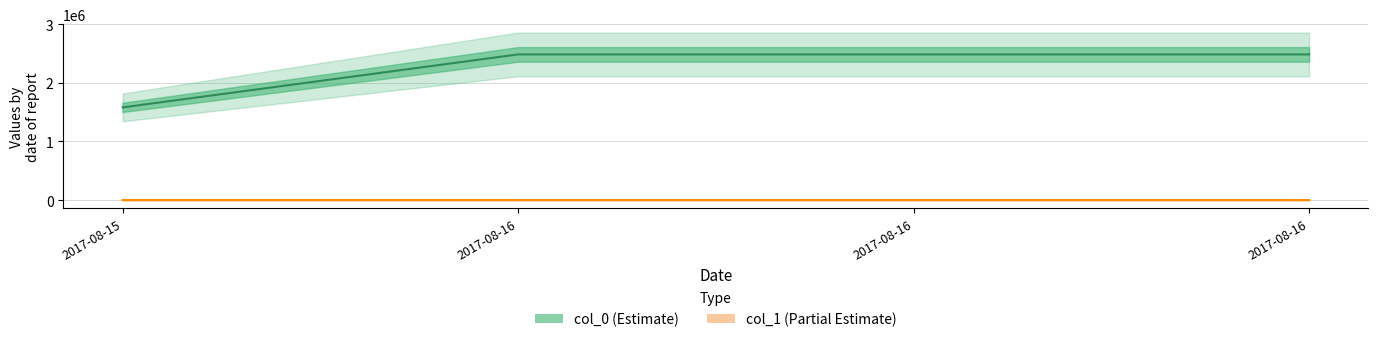

What is the difference between the maximum and minimum values in the col_1 series?

7.2